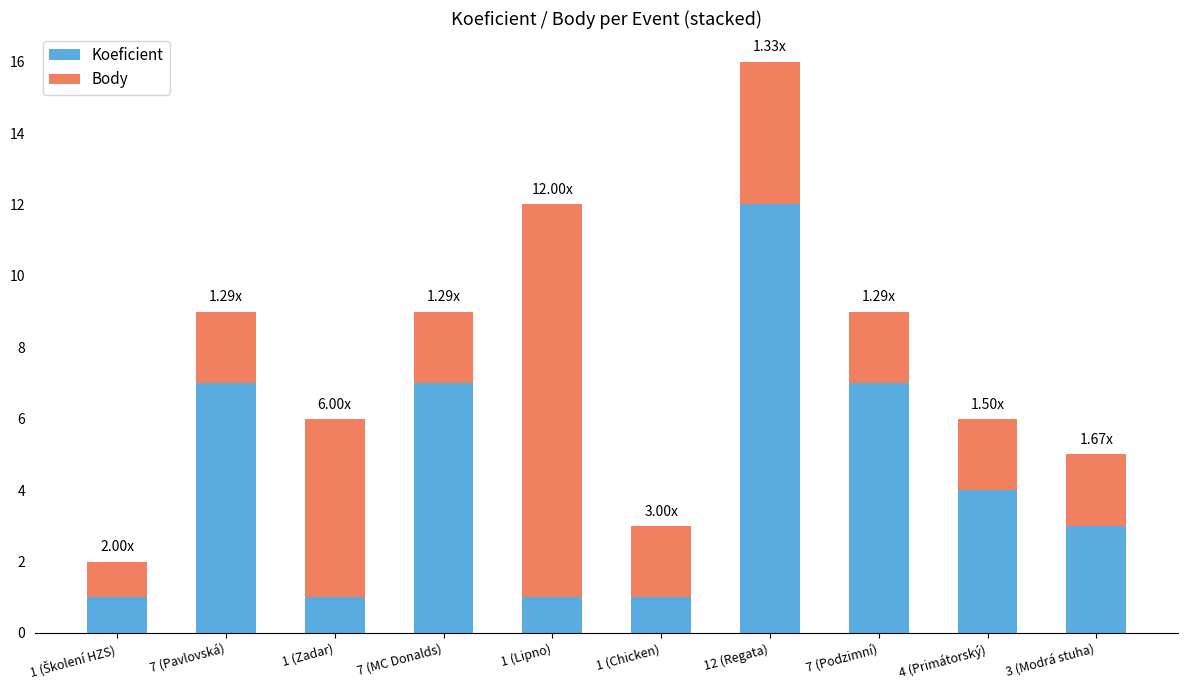

What is the average value of the Koeficient series?

4